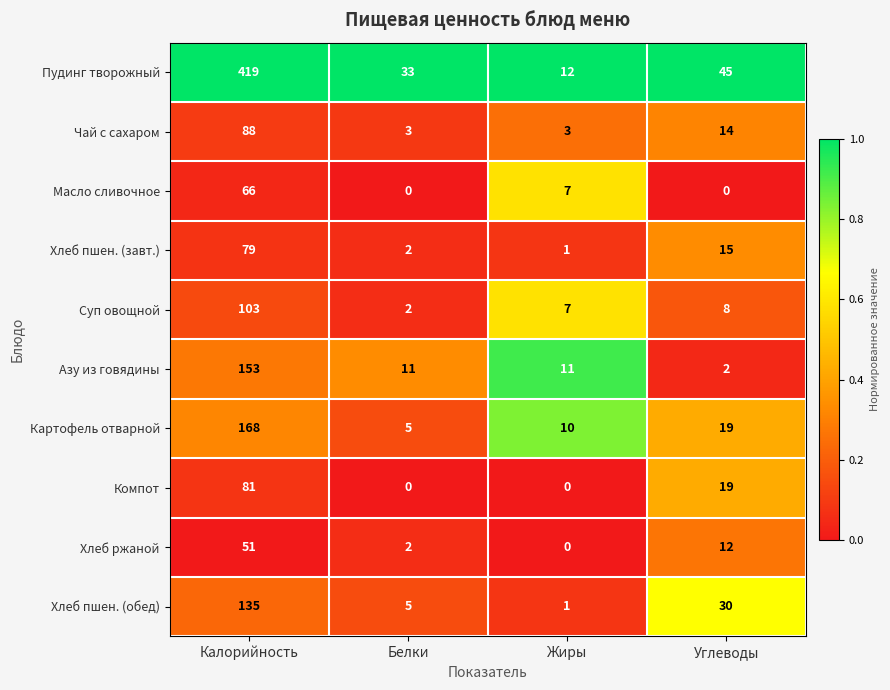

Which series has the largest range (max minus min)?

Пудинг творожный